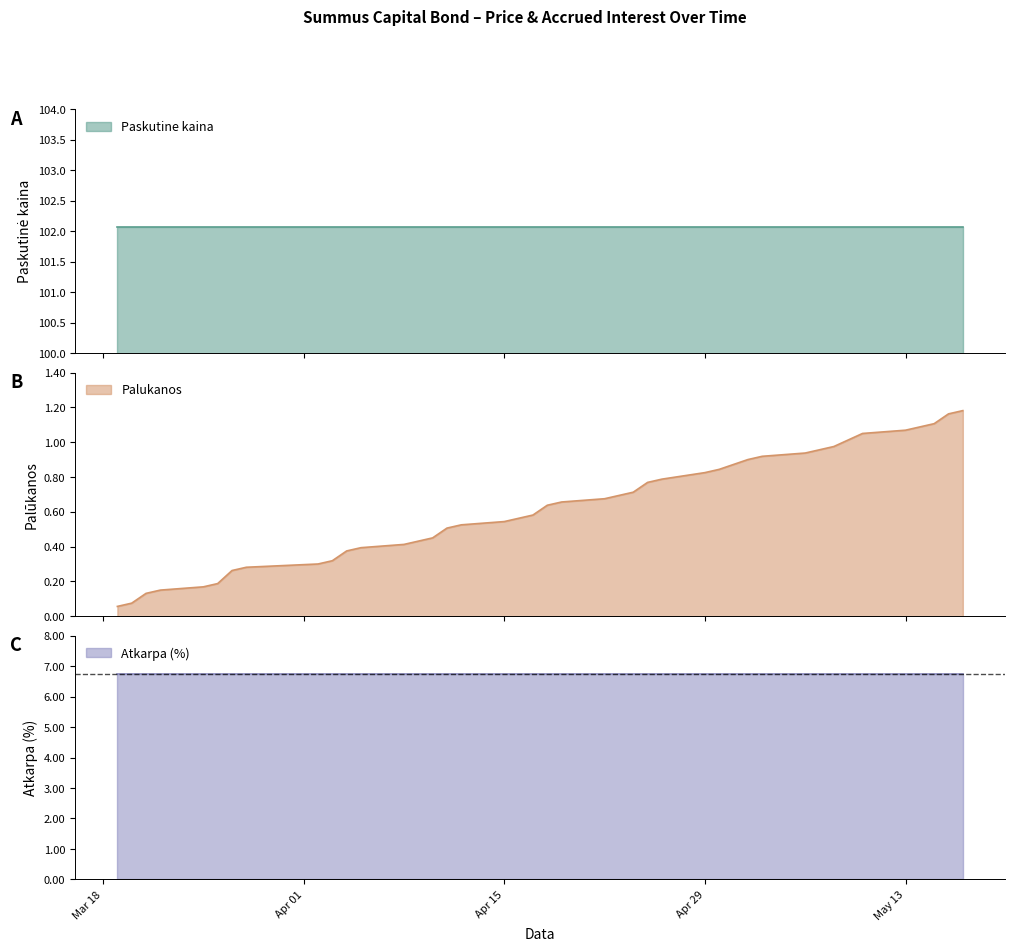

Is the value of Paskutine kaina at 2024-04-24 greater than the value of Atkarpa (%) at 2024-04-11?

Yes